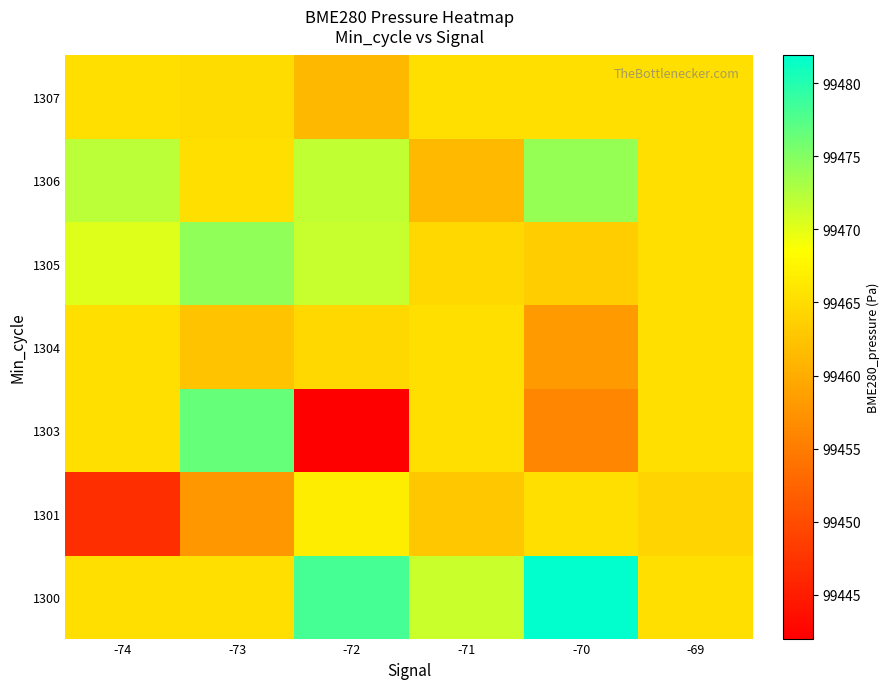

At how many categories does at least one series exceed 99445?

6